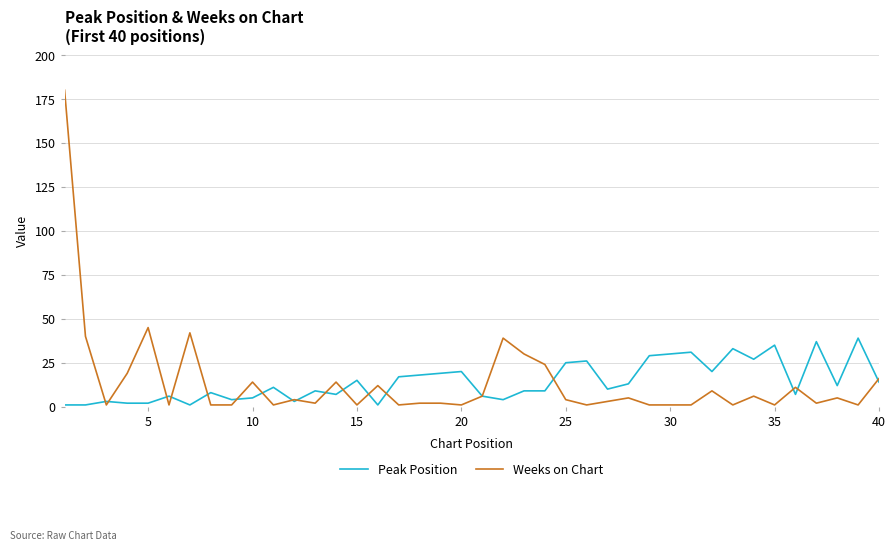

What are all the series names shown in the legend?

Peak Position, Weeks on Chart